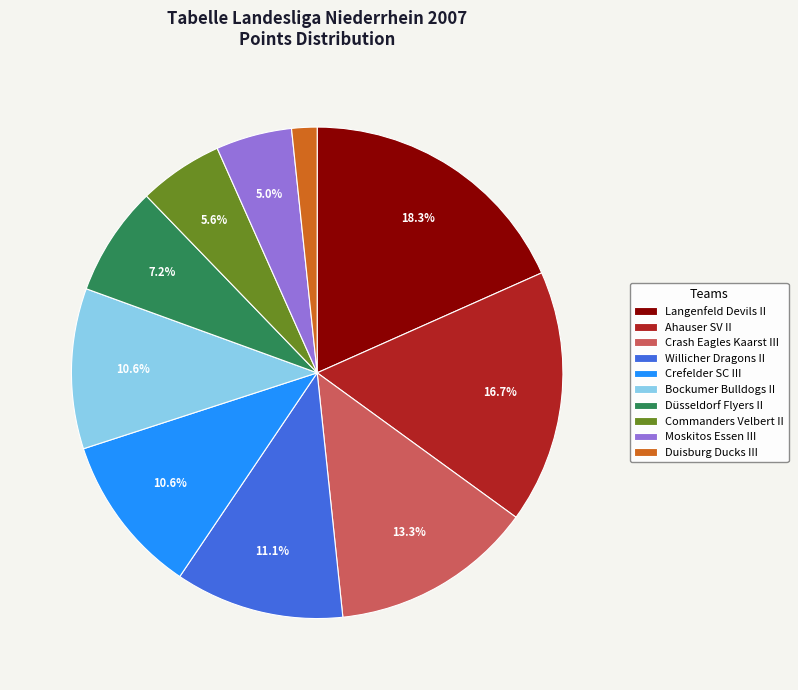

Is there a majority slice in this chart?

No